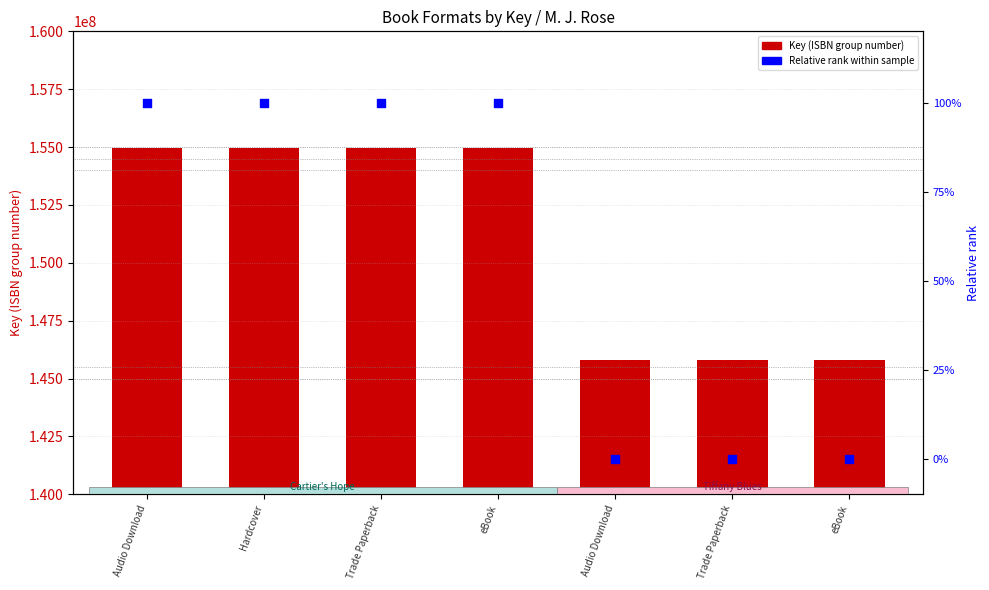

Which series has the largest total across all categories?

Key (ISBN group)